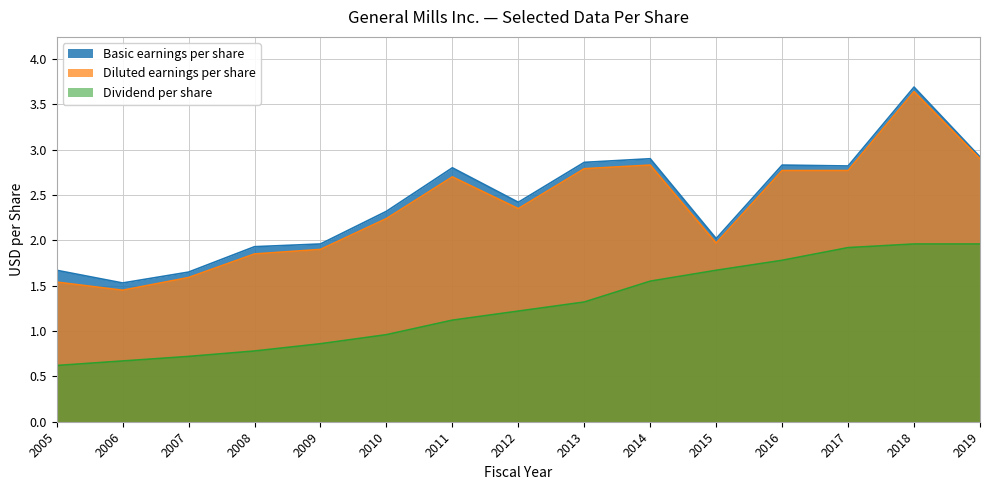

How many interior local peaks does the Basic earnings per share series have?

4